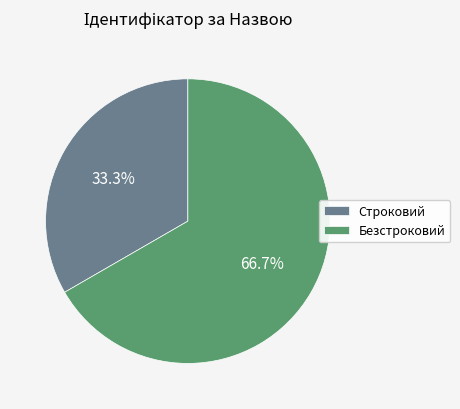

What portion of the pie excludes Строковий?

66.7%